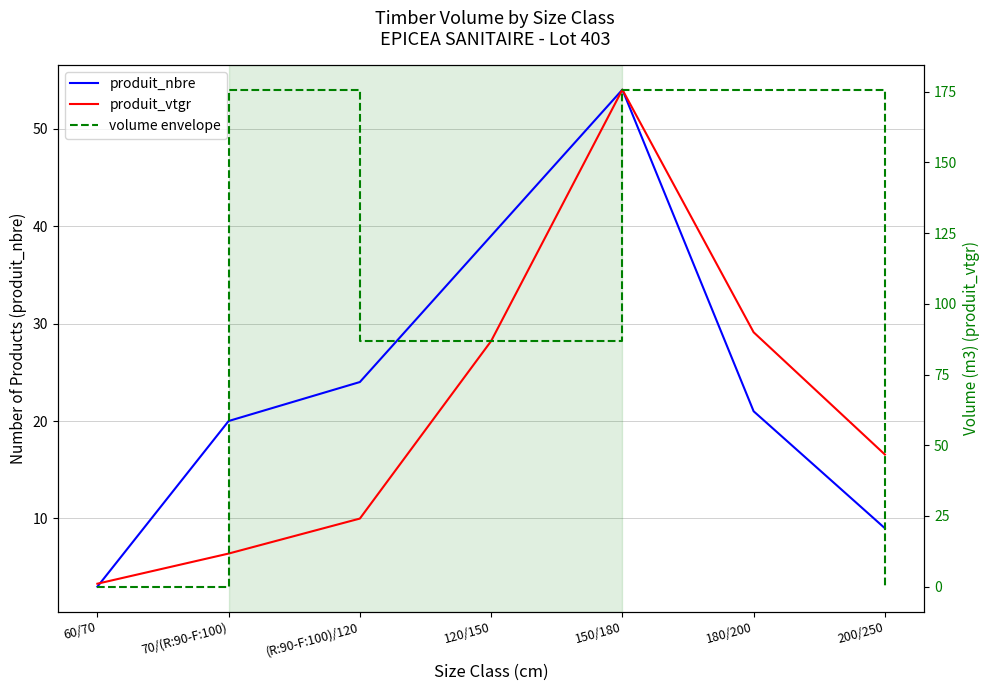

Does the chart have visible grid lines?

Yes